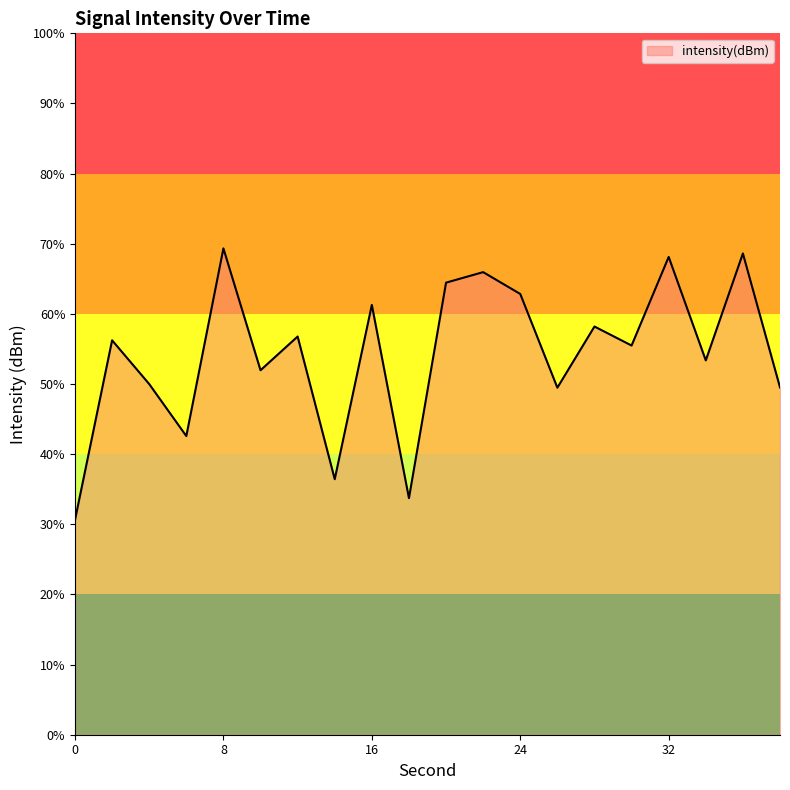

Between 26 and 4, which is larger?

4